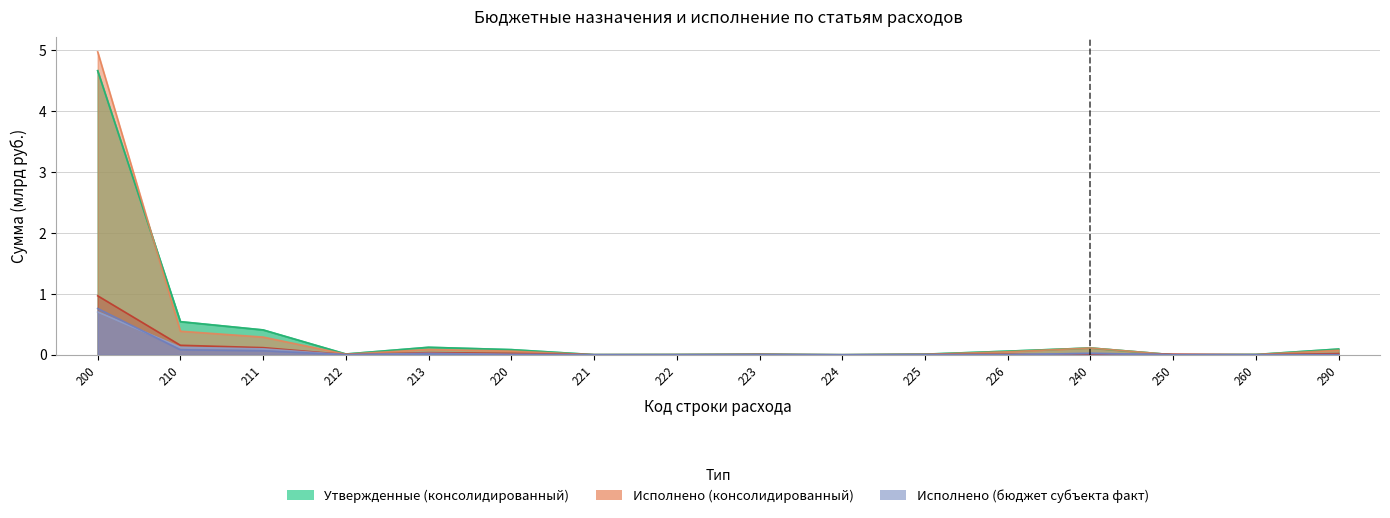

At how many categories does at least one series exceed 4?

1